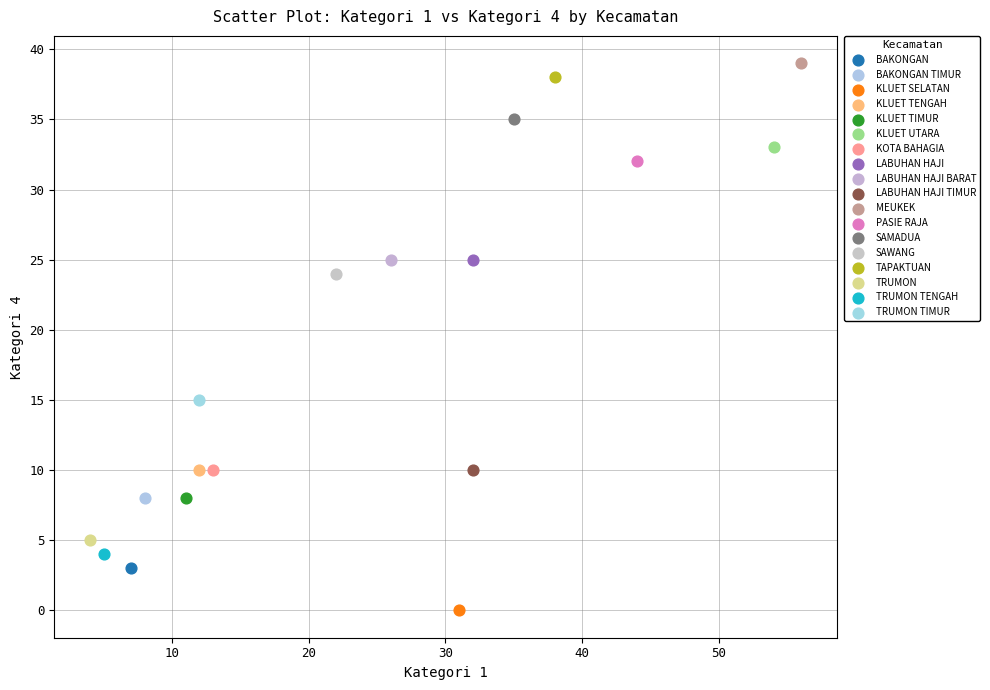

What are all the series names shown in the legend?

BAKONGAN, BAKONGAN TIMUR, KLUET SELATAN, KLUET TENGAH, KLUET TIMUR, KLUET UTARA, KOTA BAHAGIA, LABUHAN HAJI, LABUHAN HAJI BARAT, LABUHAN HAJI TIMUR, MEUKEK, PASIE RAJA, SAMADUA, SAWANG, TAPAKTUAN, TRUMON, TRUMON TENGAH, TRUMON TIMUR